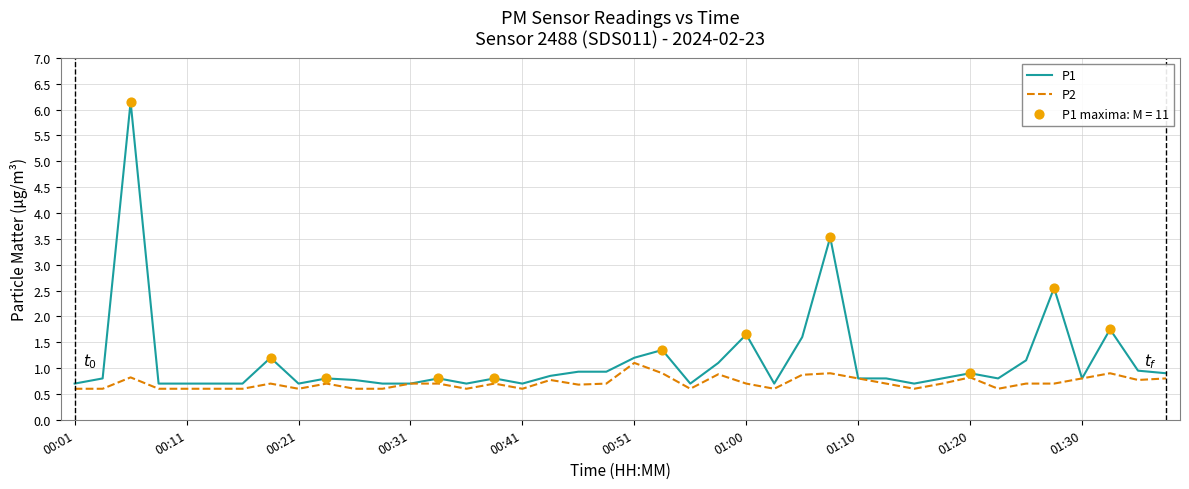

Which series has the largest total across all categories?

P1